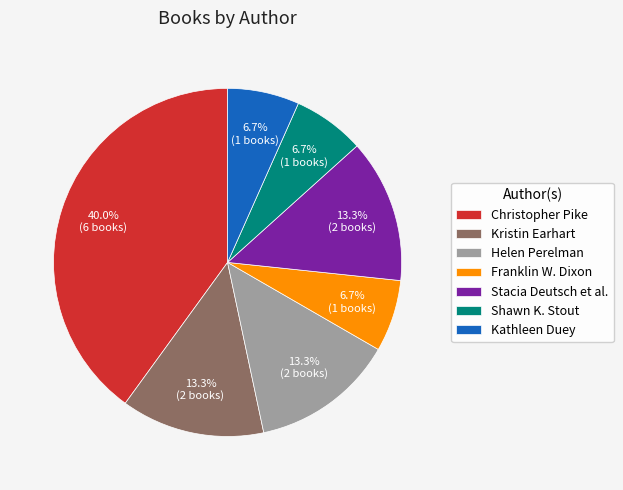

Does any single category account for the majority?

No